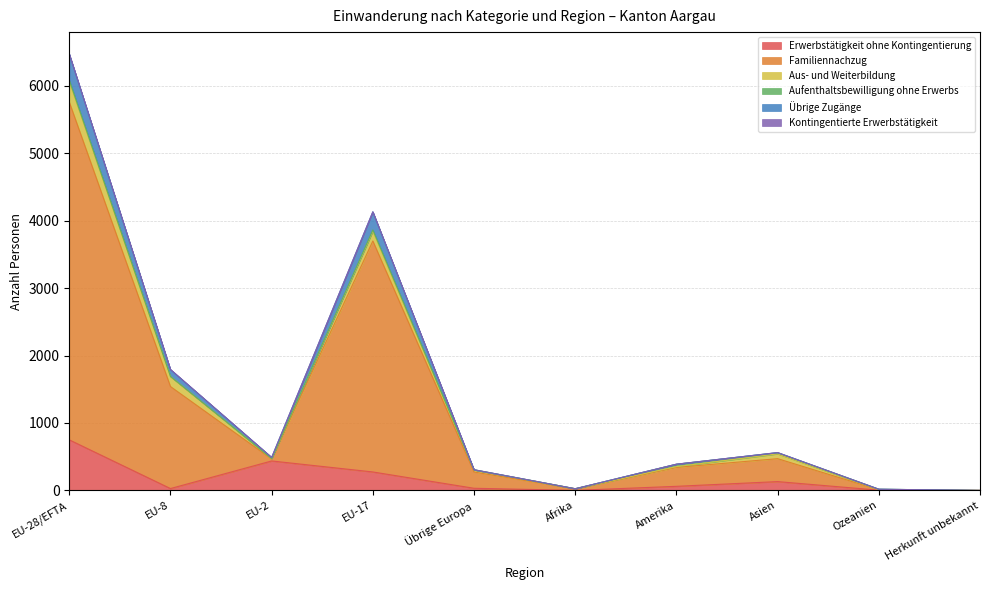

What is the value of the Familiennachzug point at the 7th from the left?

389